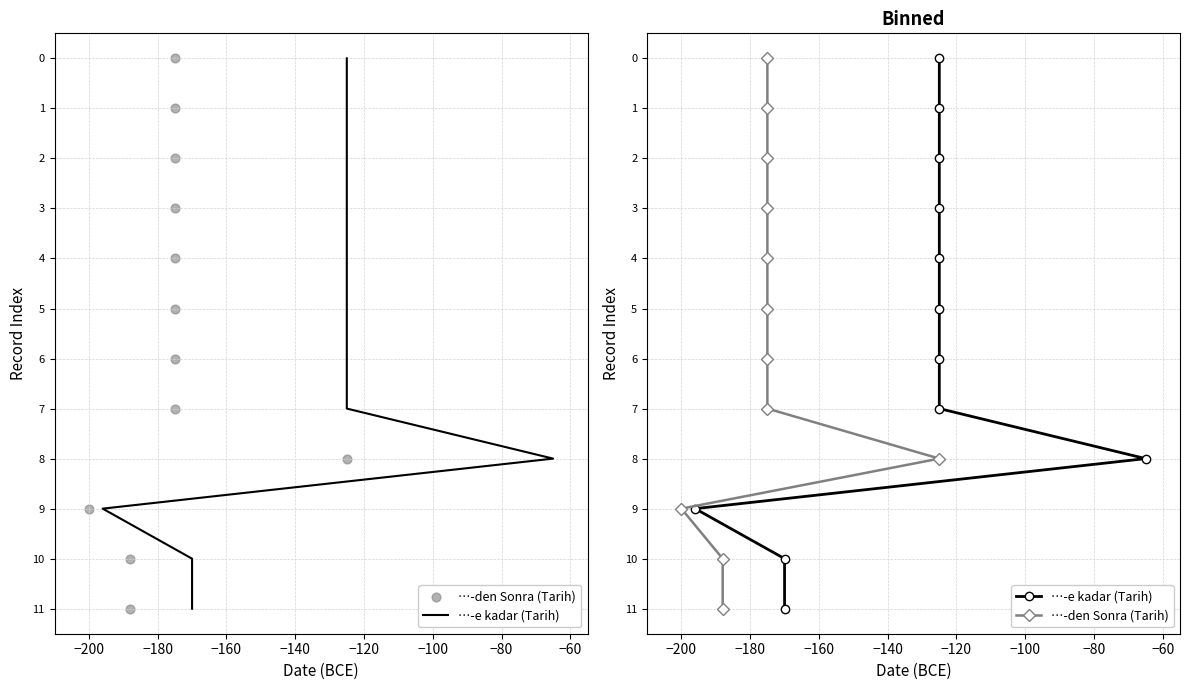

Which series contains the lowest Y value?

…-e kadar (Tarih)